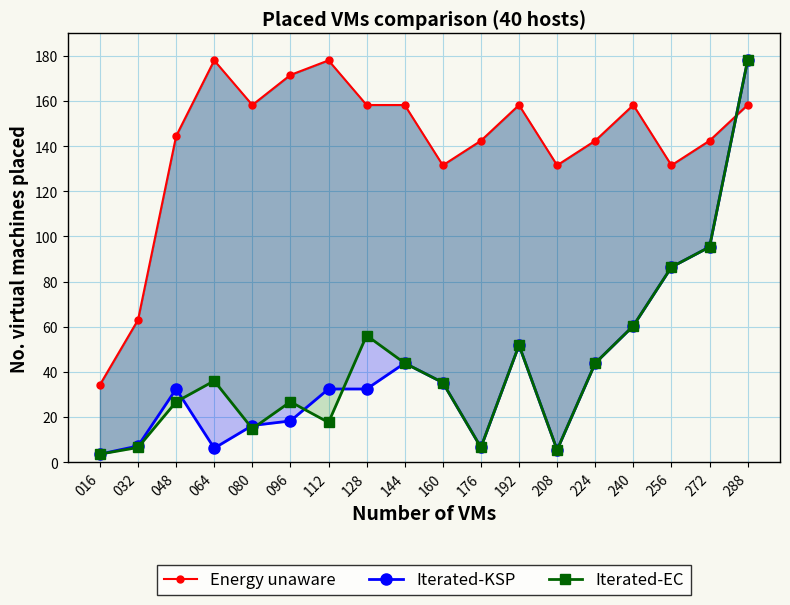

Rank the series by their maximum value, from lowest to highest.

Energy unaware, Iterated-KSP, Iterated-EC